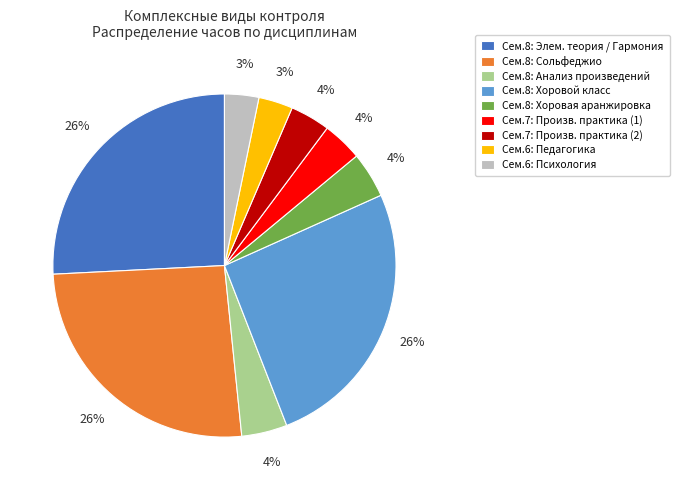

Which has a higher value, Сем.8: Хоровой класс or Сем.7: Произв. практика (2)?

Сем.8: Хоровой класс